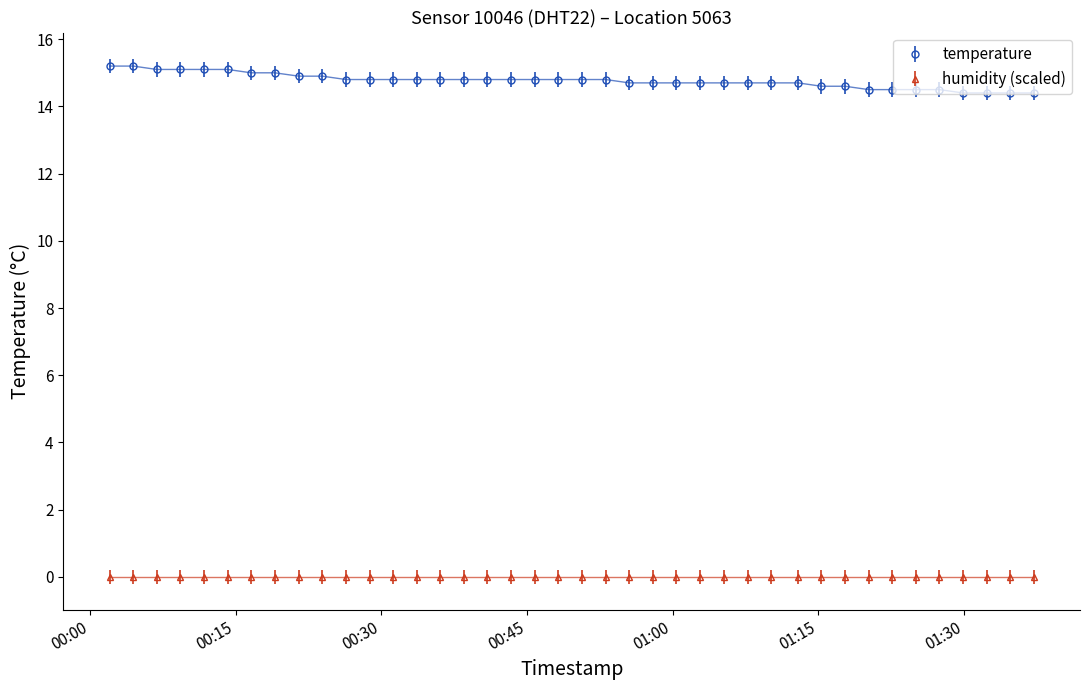

List the series in order of their overall mean, lowest first.

humidity (scaled), temperature